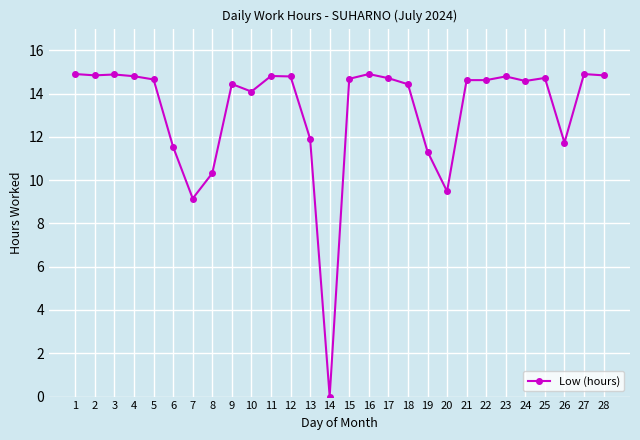

What is the value of the 1st point from the left?

14.9